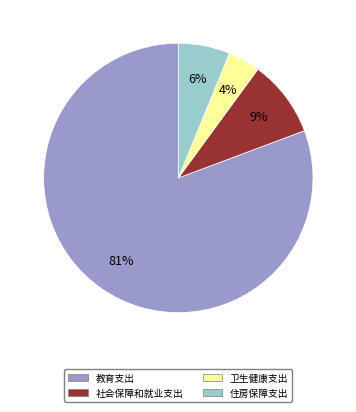

Which has a higher value, 教育支出 or 社会保障和就业支出?

教育支出